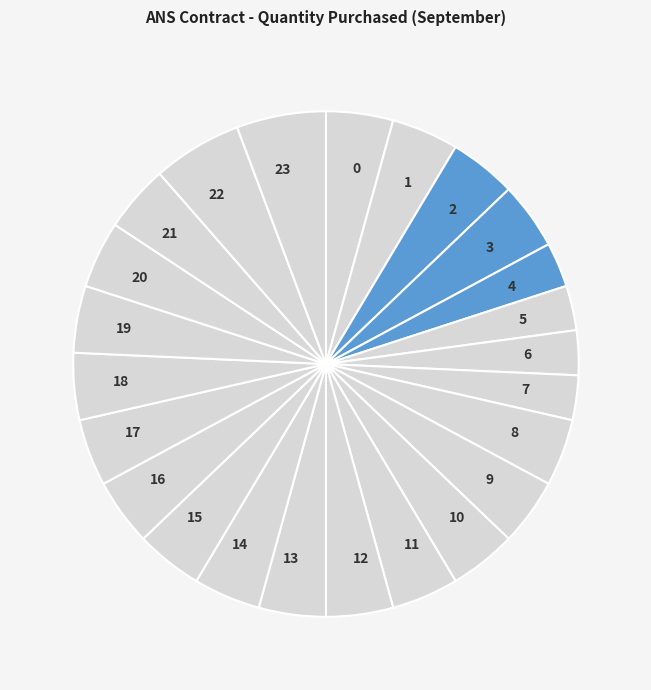

Count the number of slices in the pie.

24